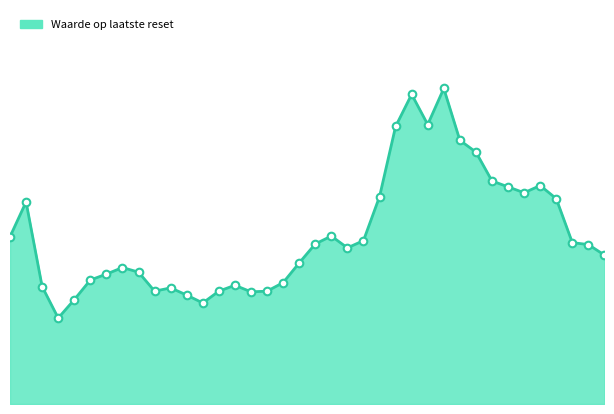

Does the chart have visible grid lines?

No